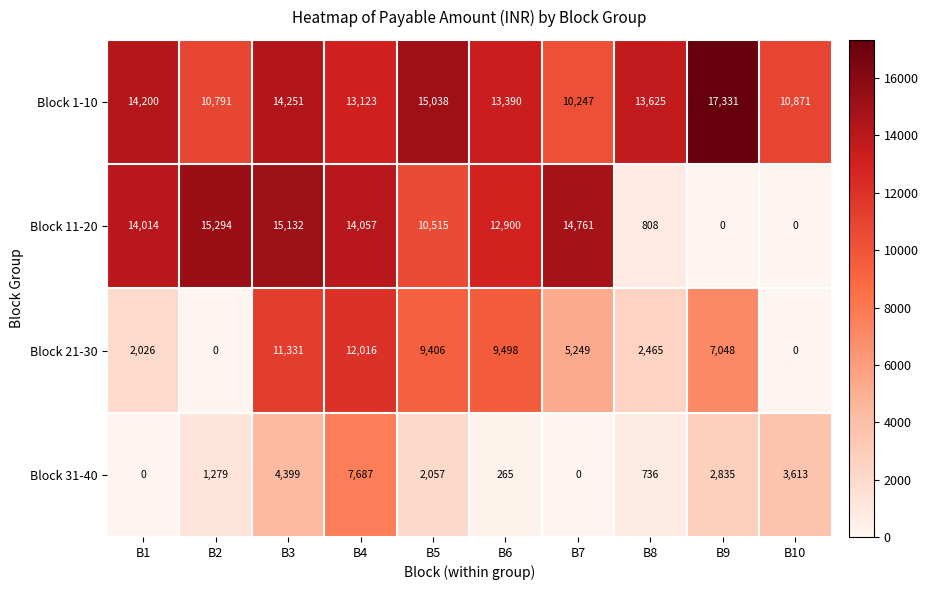

The value of Block 21-30 at B10 is -6424. True or false?

False